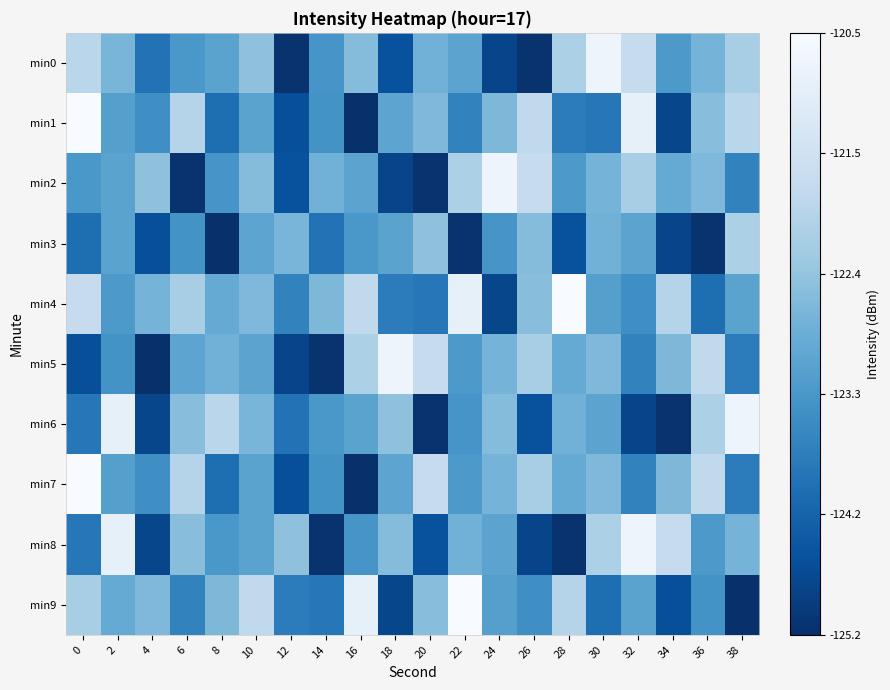

How many distinct data groups are displayed?

10